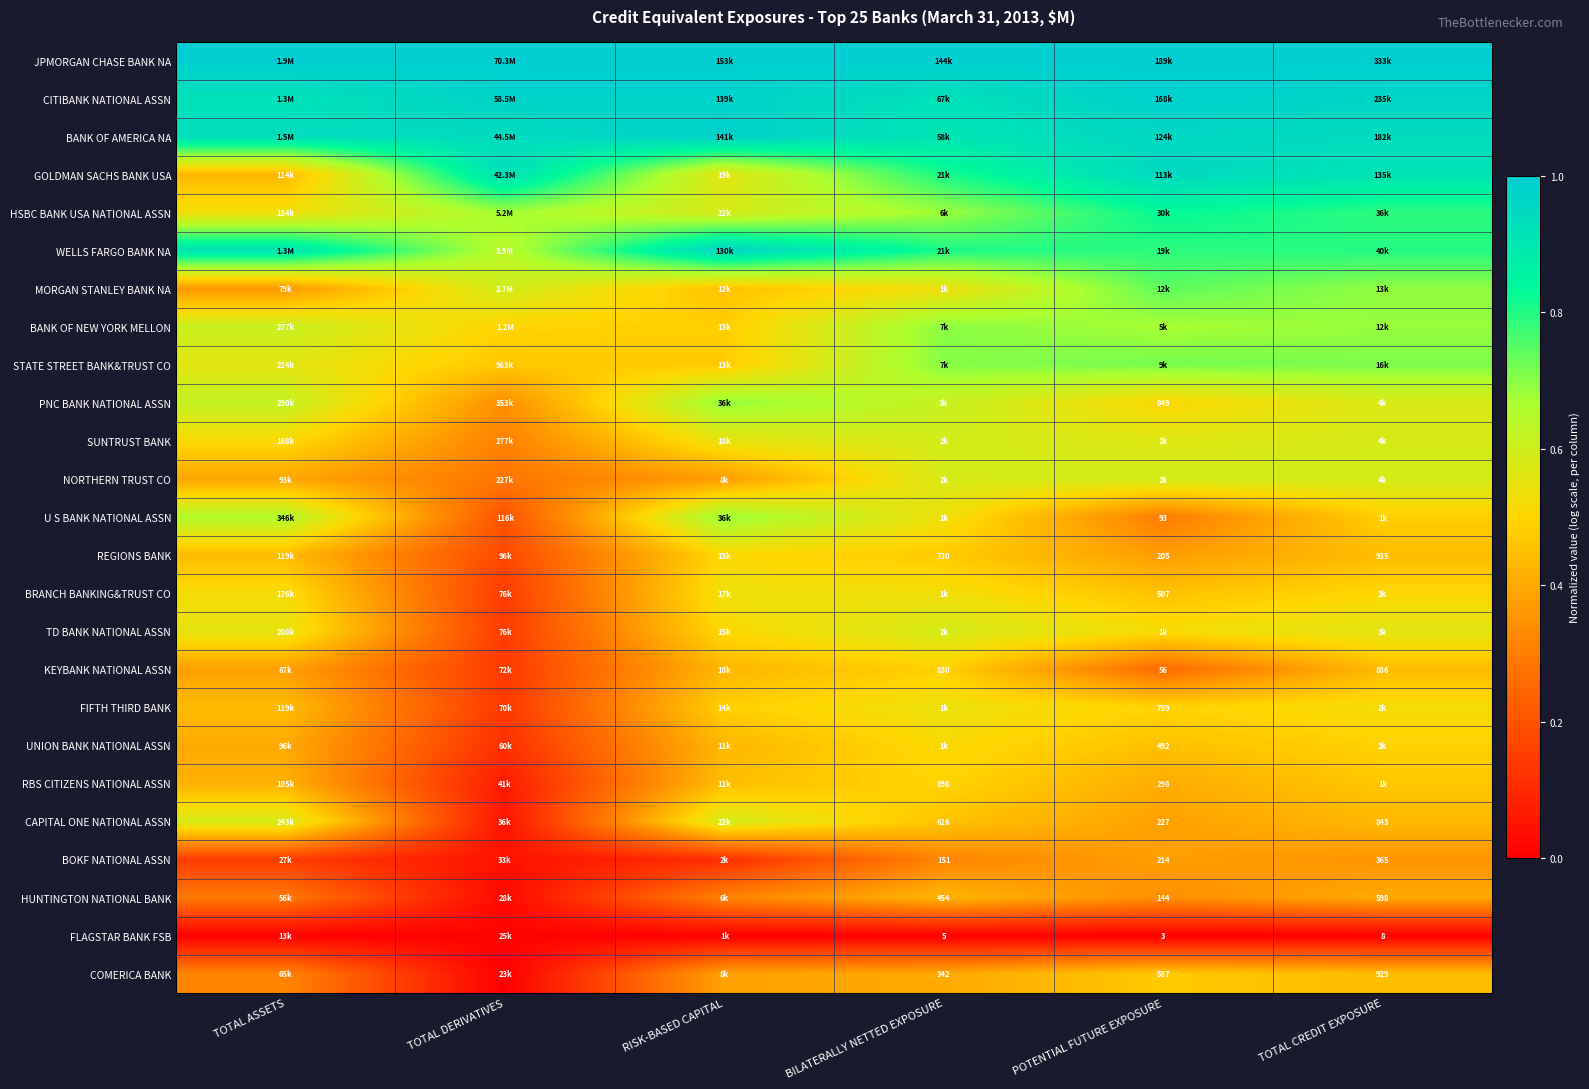

How many data points does each series have?

6